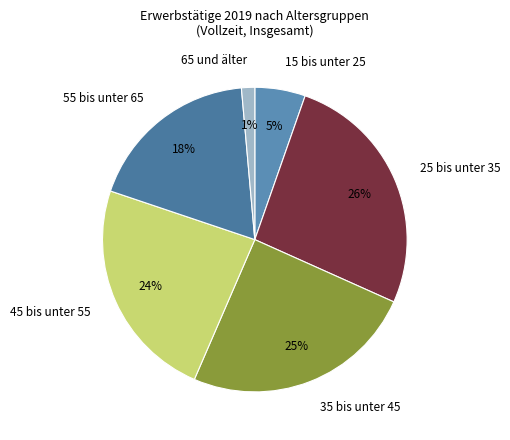

Rank the categories by value from lowest to highest.

65 und älter, 15 bis unter 25, 55 bis unter 65, 45 bis unter 55, 35 bis unter 45, 25 bis unter 35